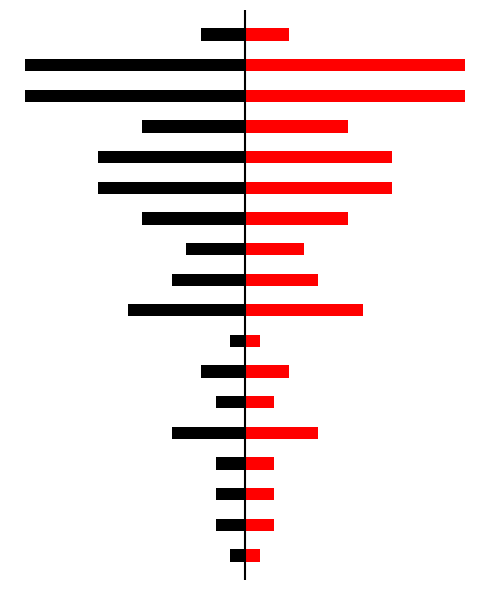

Between 4 and 10, which is larger?

10